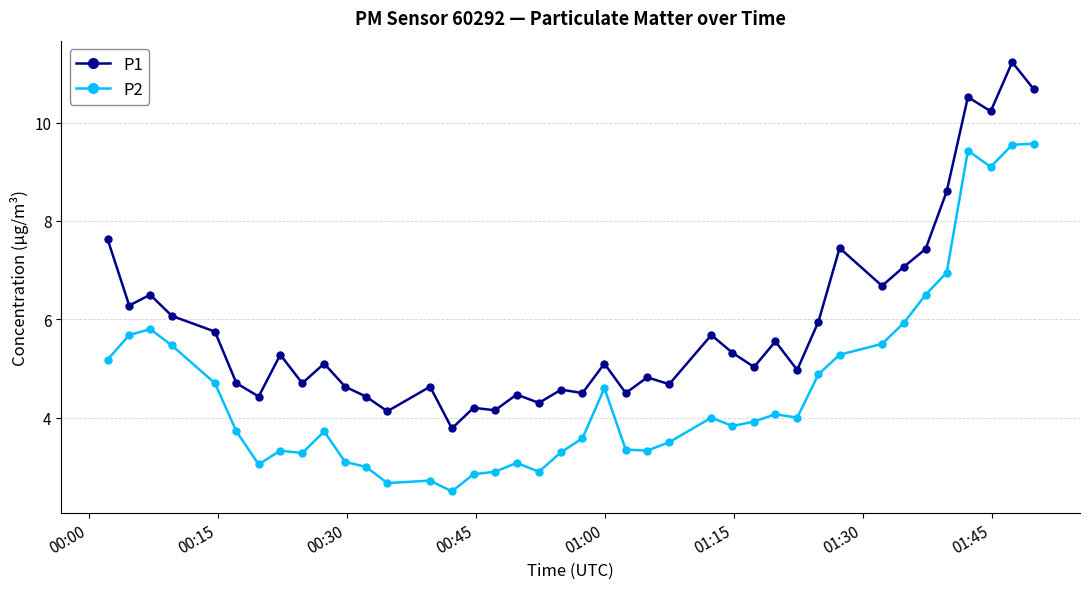

What is the difference between the maximum and second lowest values in the P2 series?

6.9